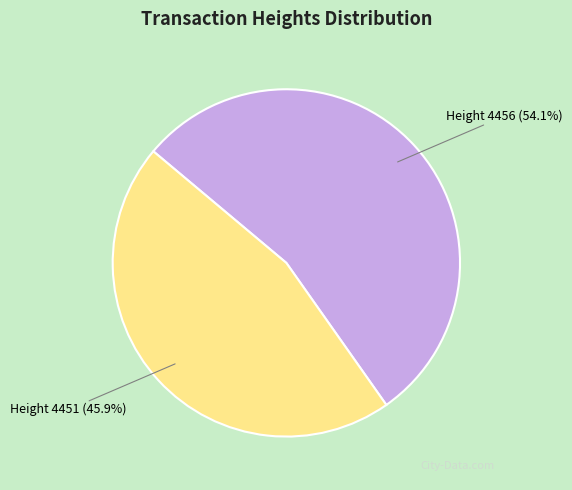

Rank the categories by value from lowest to highest.

Height 4451 (45.9%), Height 4456 (54.1%)